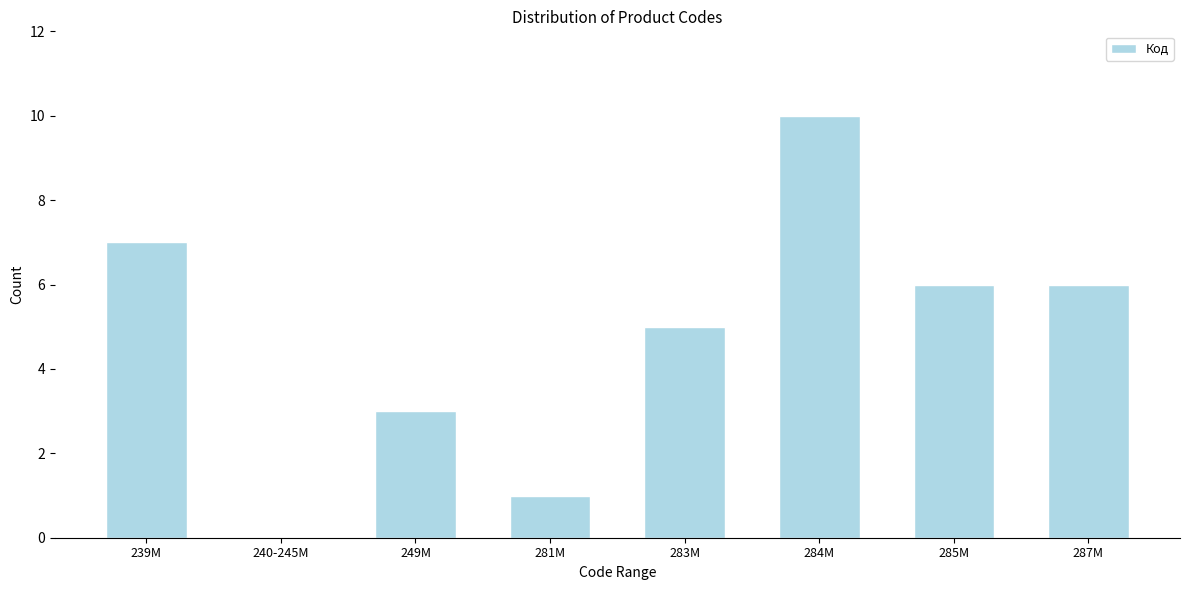

Reading left to right, what are all the values shown in this chart?

239M=7	240-245M=0	249M=3	281M=1	283M=5	284M=10	285M=6	287M=6